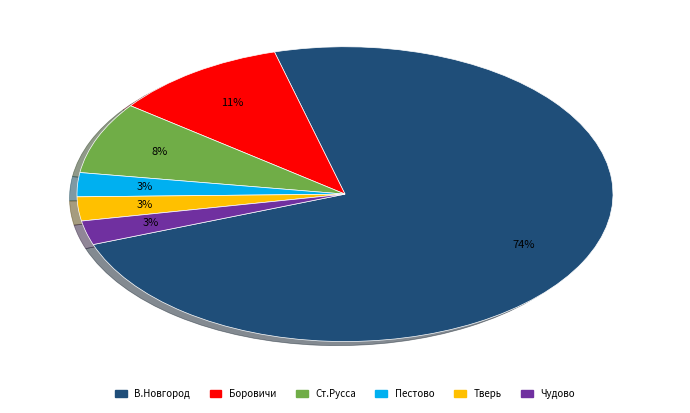

To the nearest percent, what is the average slice percentage?

17%